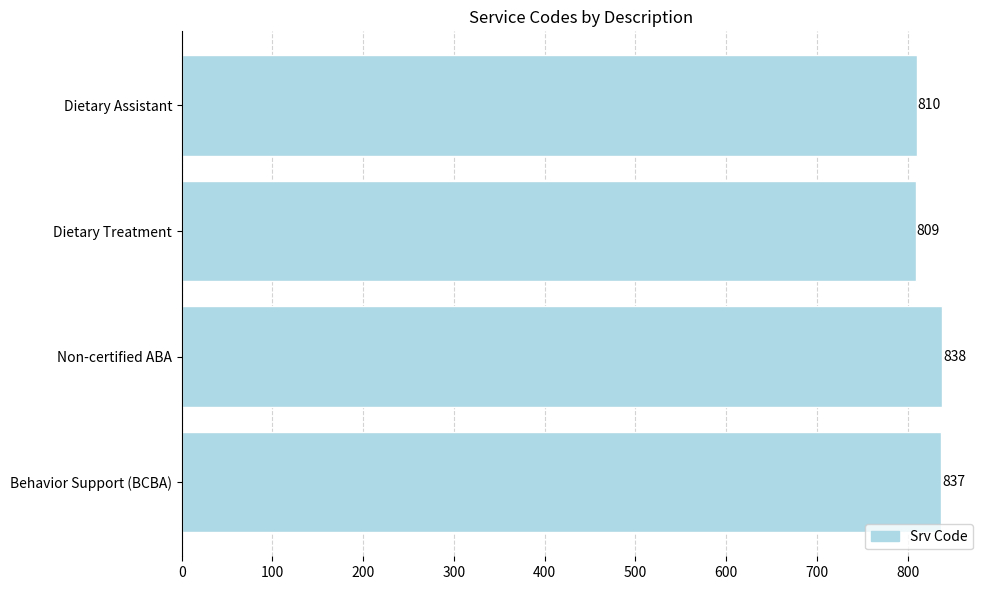

The chart shows a value of 809 at Dietary Treatment. True or false?

True